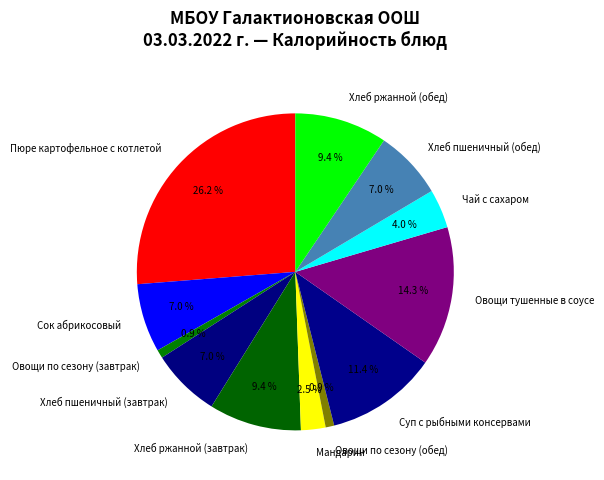

To the nearest percent, what is the average slice percentage?

8%